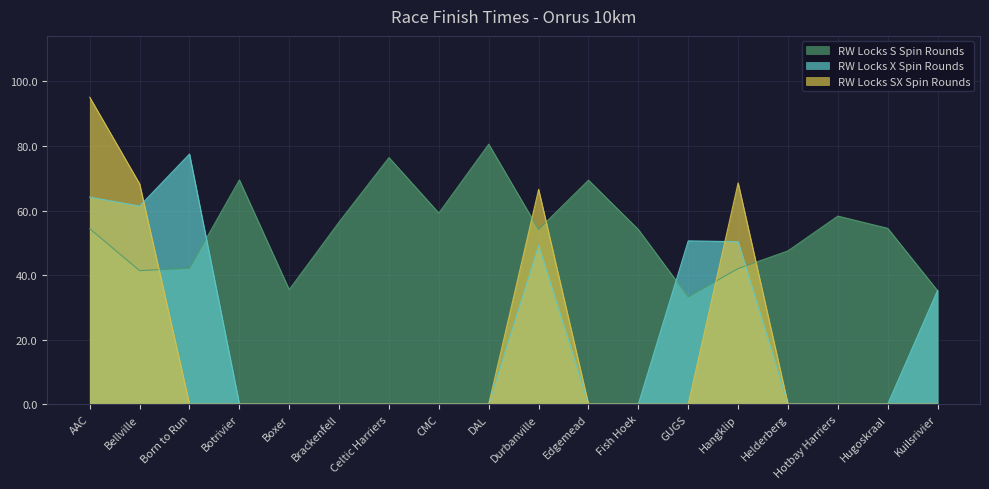

At which category is the sum across all series the highest?

AAC